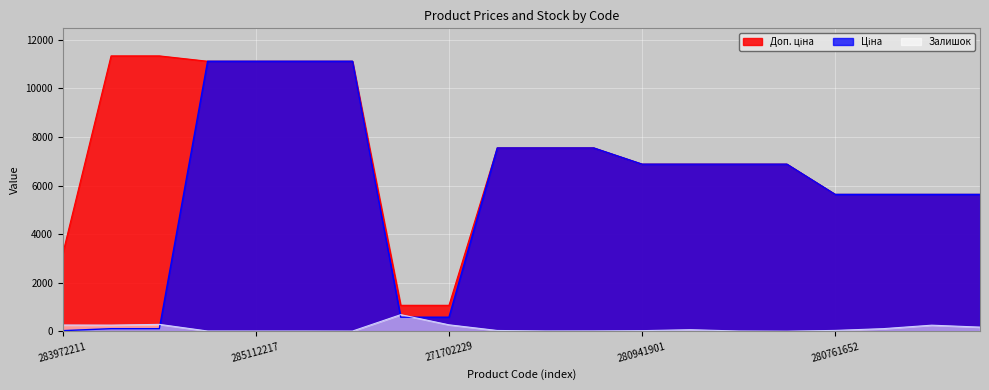

How many lines are shown in the chart?

3